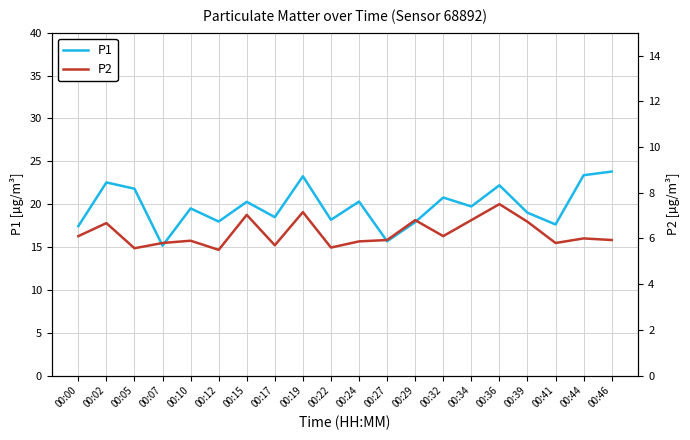

How many values in the P2 series are below 6?

10